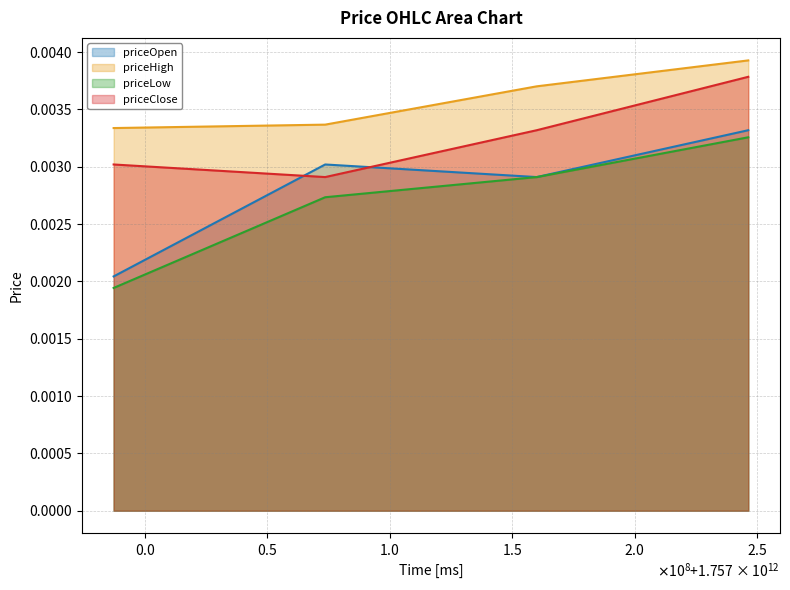

Which category has the highest value across all series?

1757246400000.0